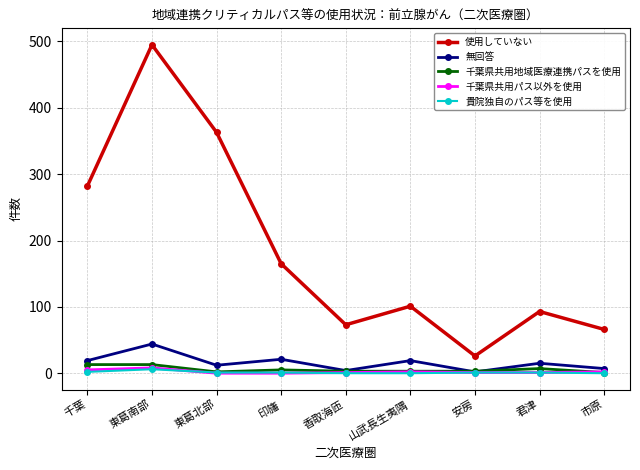

What are all the series names shown in the legend?

使用していない, 無回答, 千葉県共用地域医療連携パスを使用, 千葉県共用パス以外を使用, 貴院独自のパス等を使用